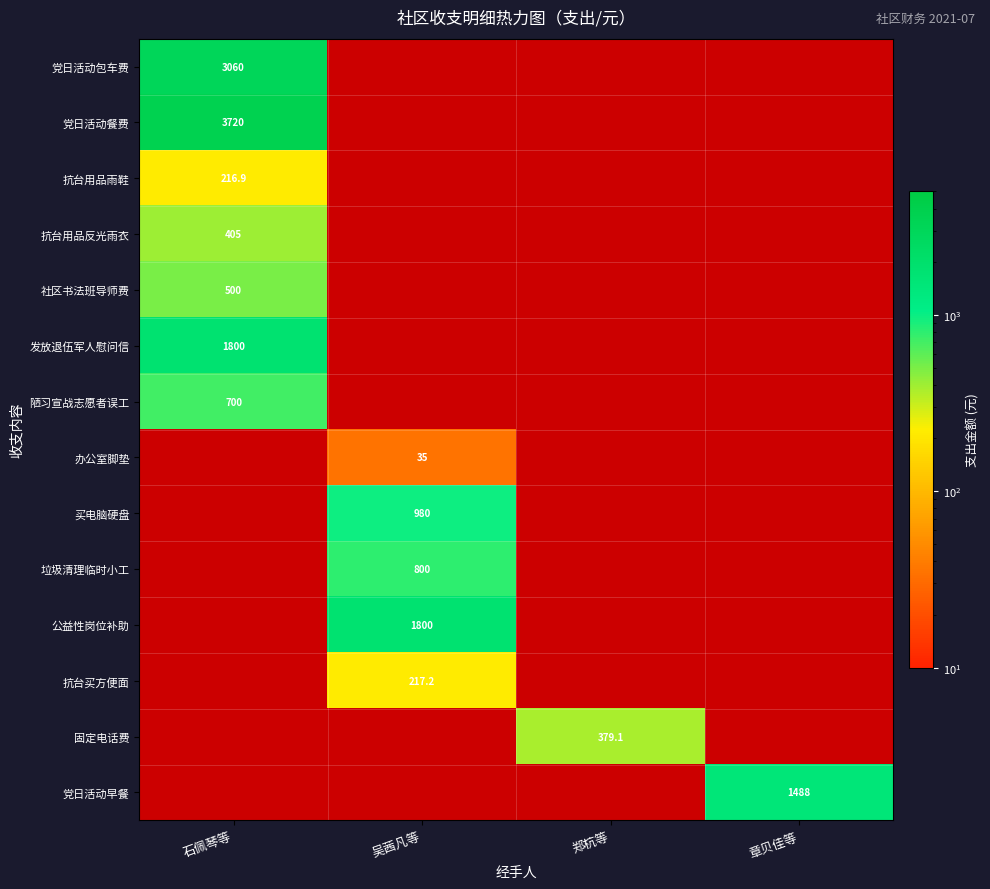

Is the value of 党日活动早餐 at 章贝佳等 greater than the value of 办公室脚垫 at 吴茜凡等?

Yes